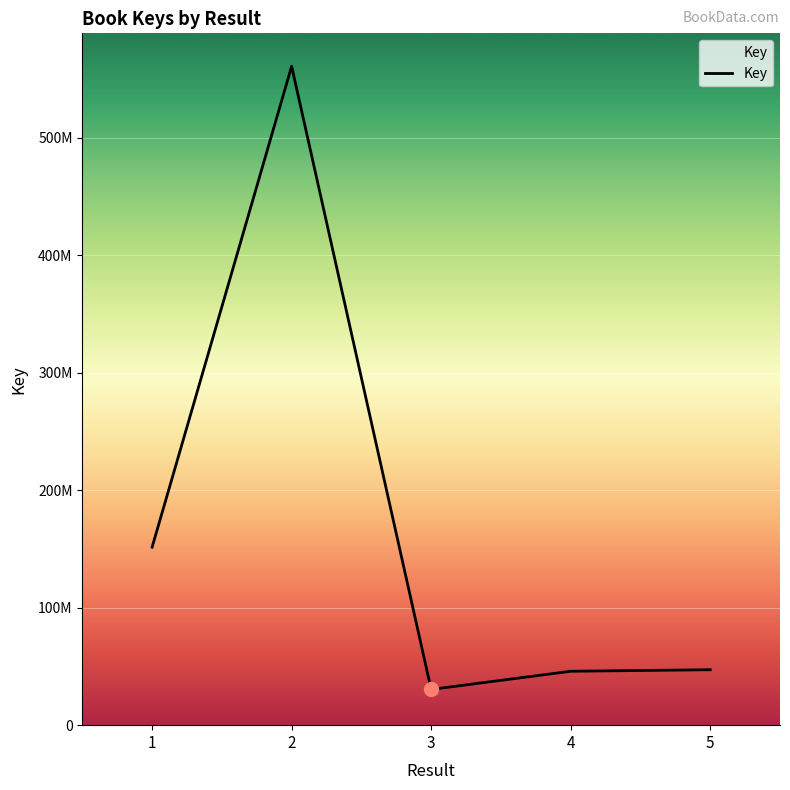

Does the chart have visible grid lines?

Yes